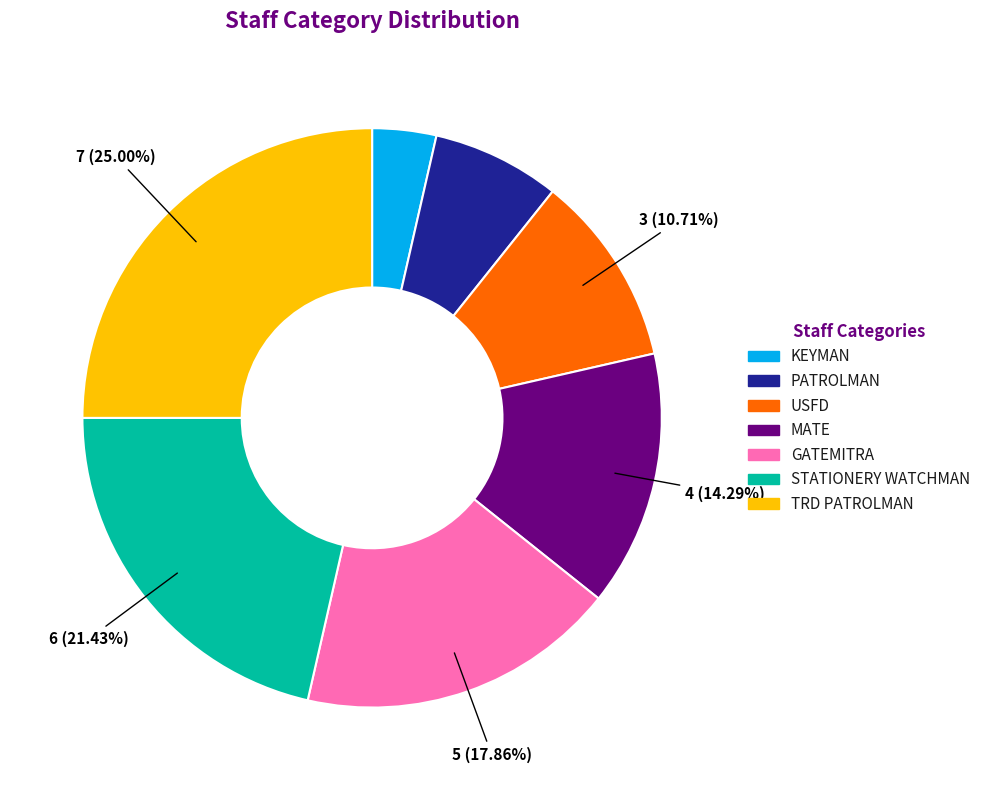

To the nearest percent, what is the combined percentage of KEYMAN and USFD?

14%